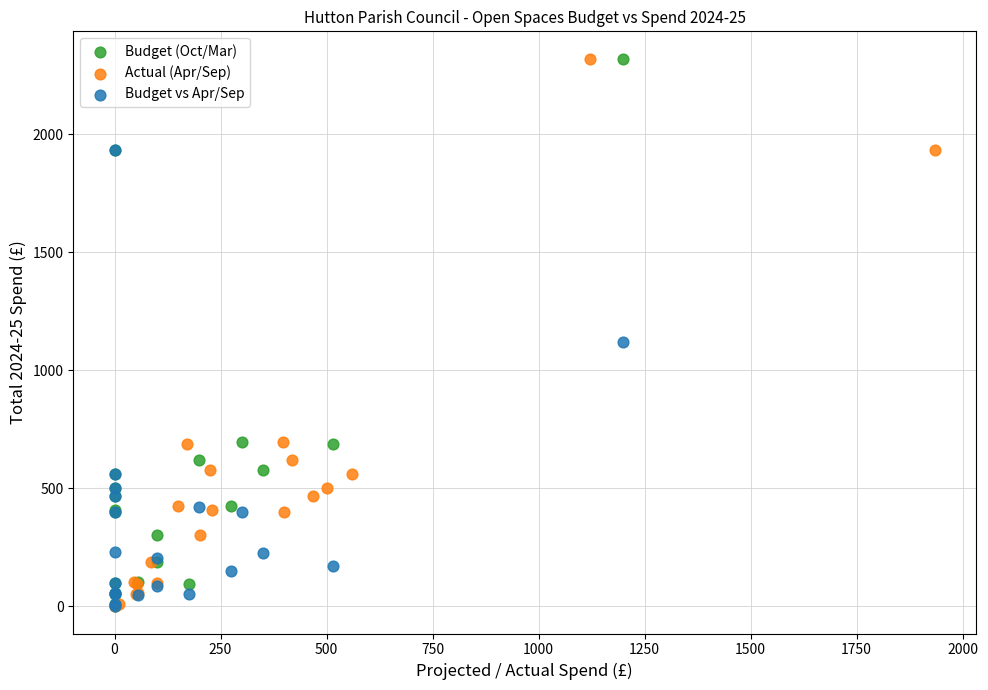

What are all the series names shown in the legend?

Budget (Oct/Mar), Actual (Apr/Sep), Budget vs Apr/Sep